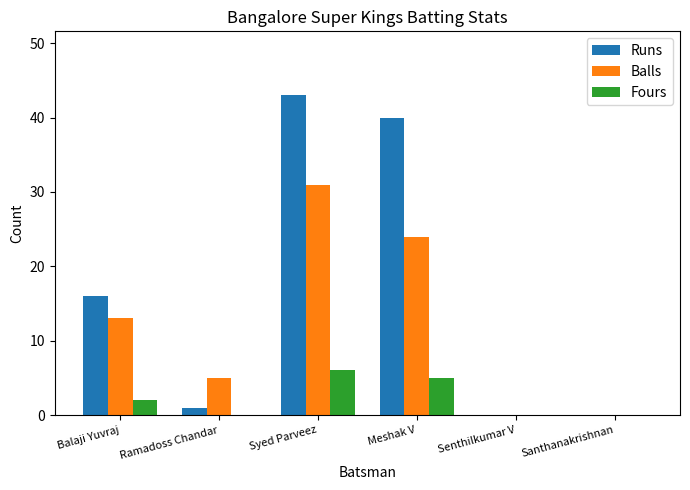

What is the average value of the Balls series?

12